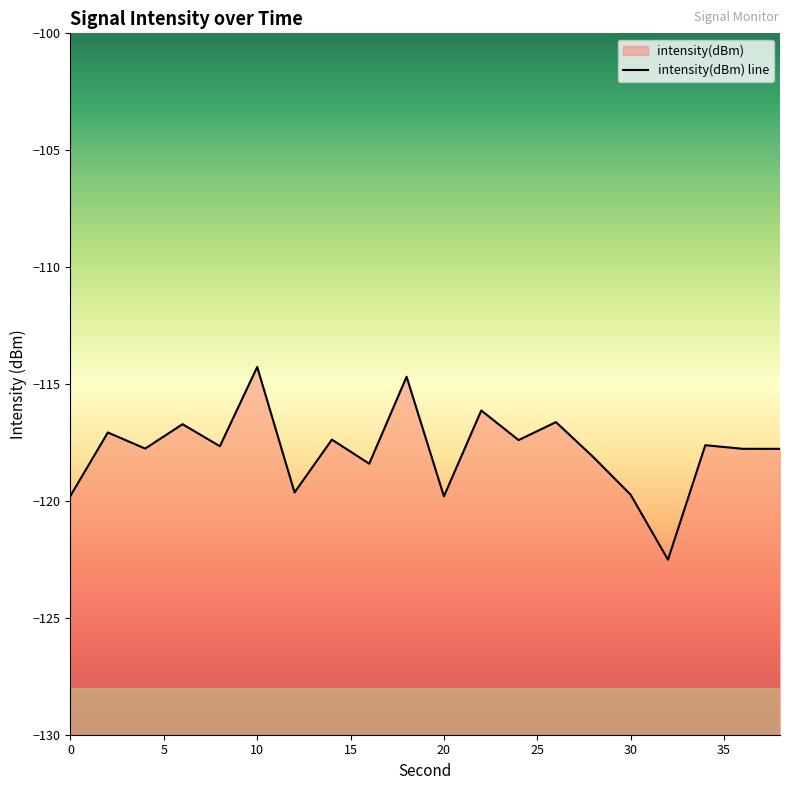

The chart shows a value of -28.3 at 34. True or false?

False